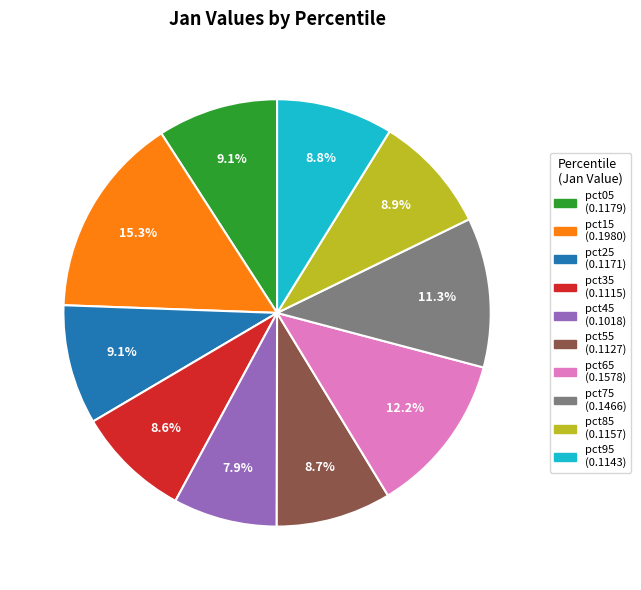

Does any single category account for the majority?

No